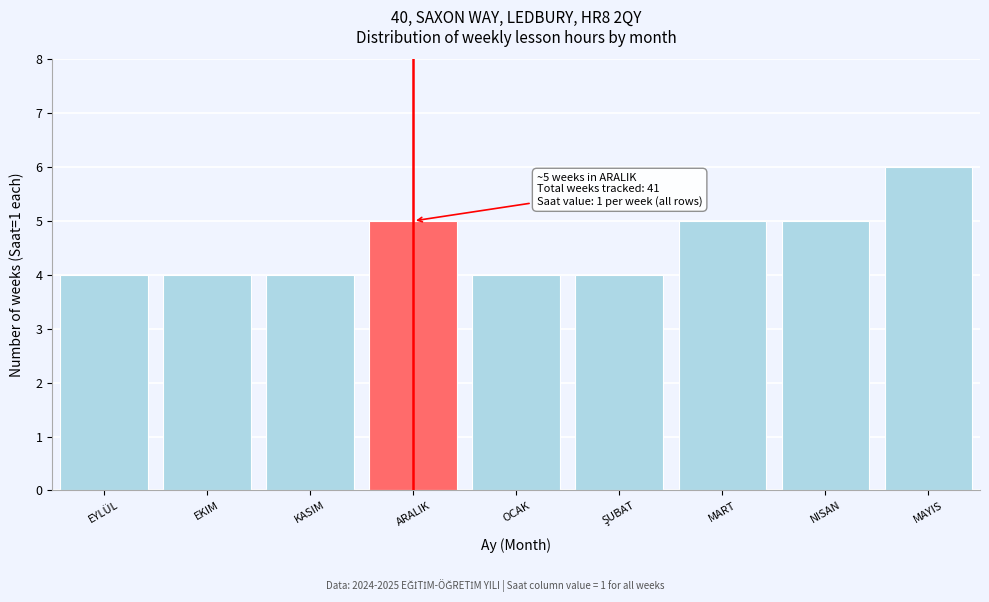

Reading left to right, list all the values displayed in this chart.

4	4	4	5	4	4	5	5	6